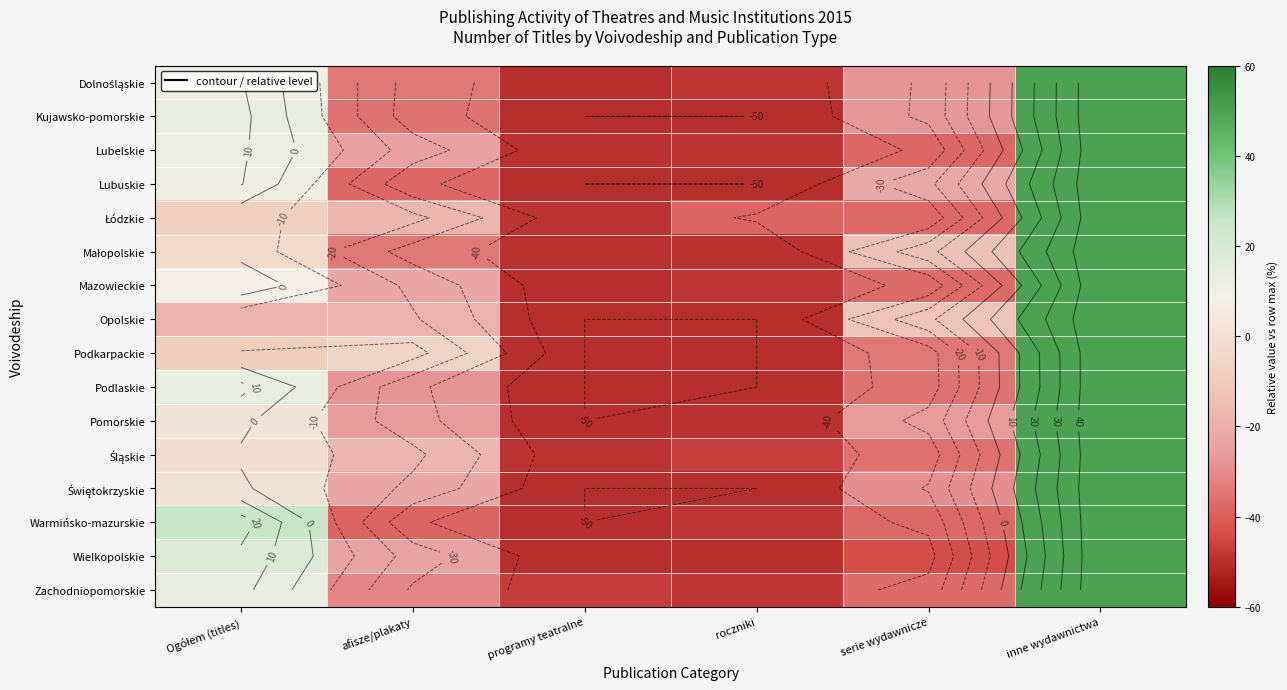

How many data points in Małopolskie are less than -13?

4